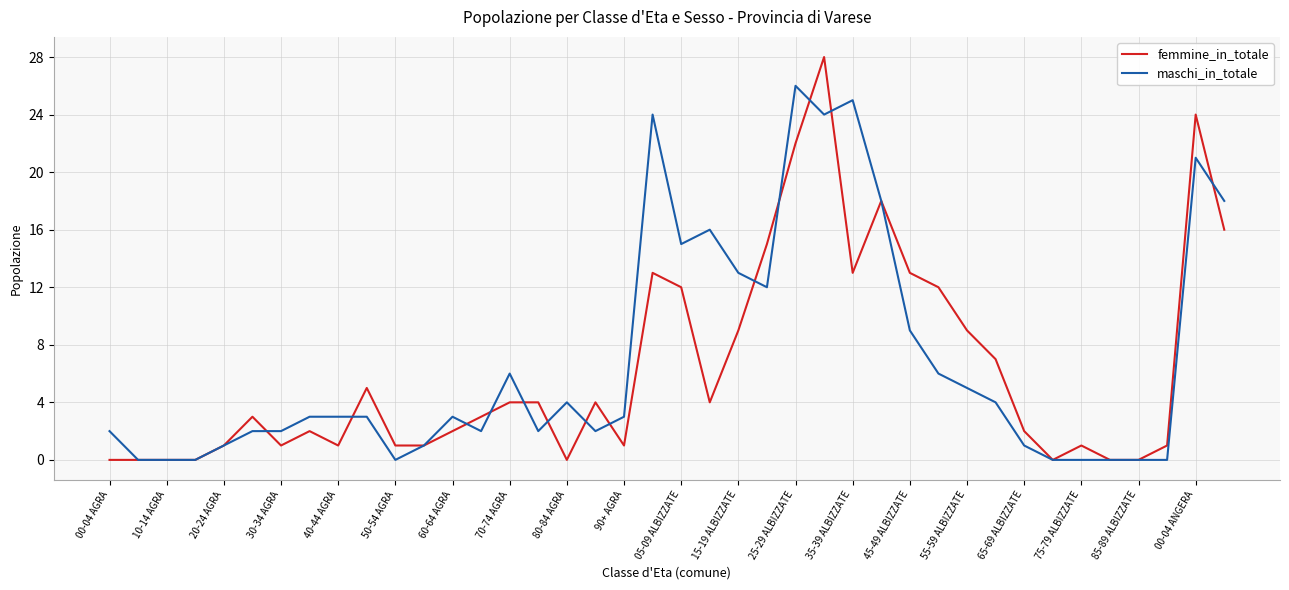

What is the maximum value for femmine_in_totale?

28